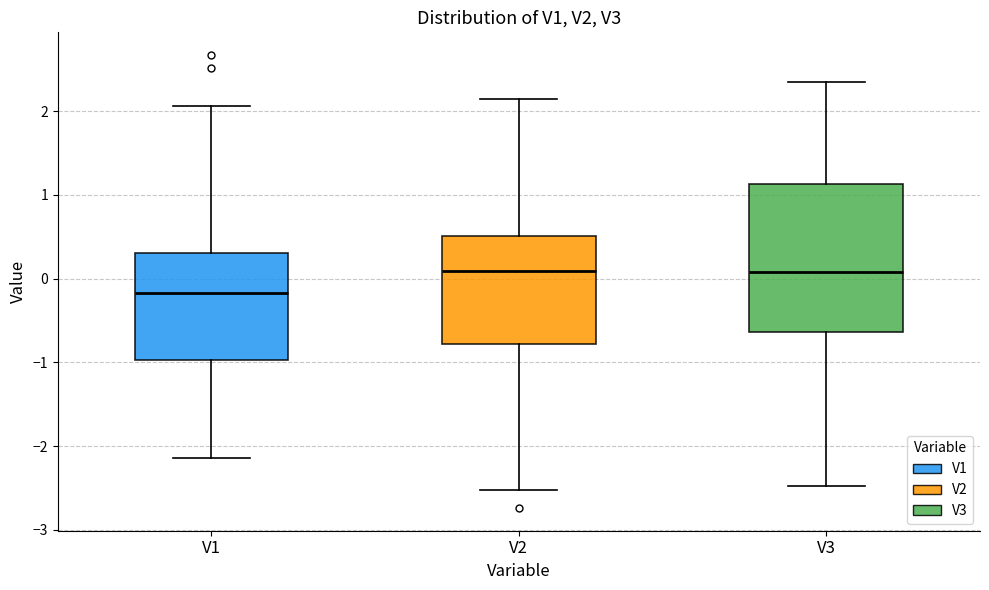

Which box is the tallest, from its lower edge to its upper edge?

V3